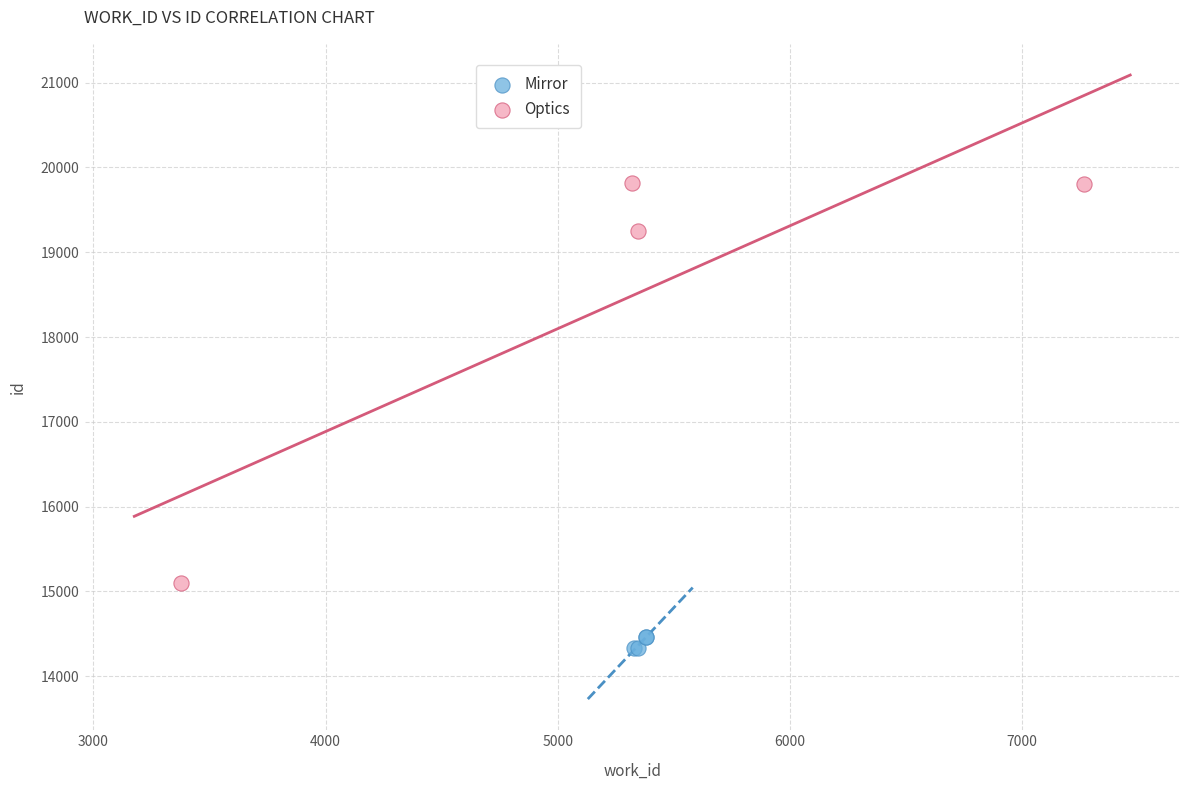

Which series has the largest Y range (max minus min)?

Optics